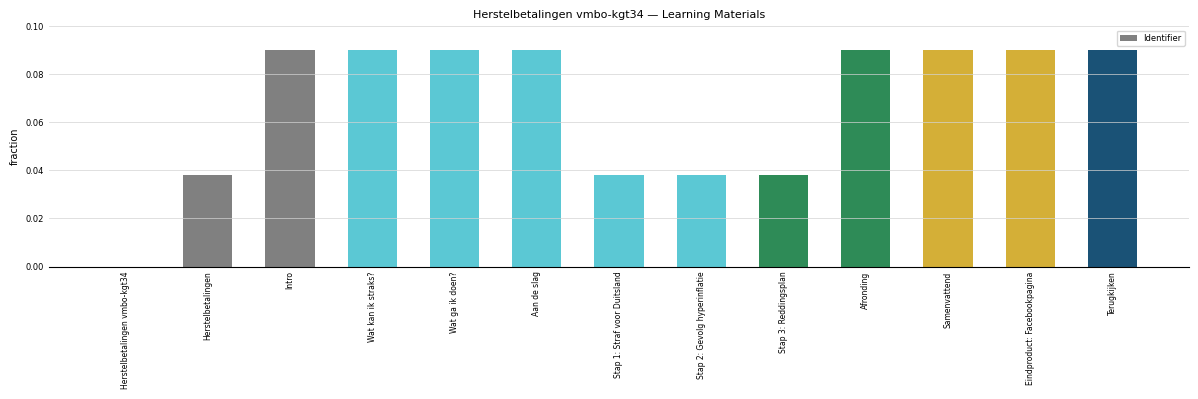

How many positive values are there?

12